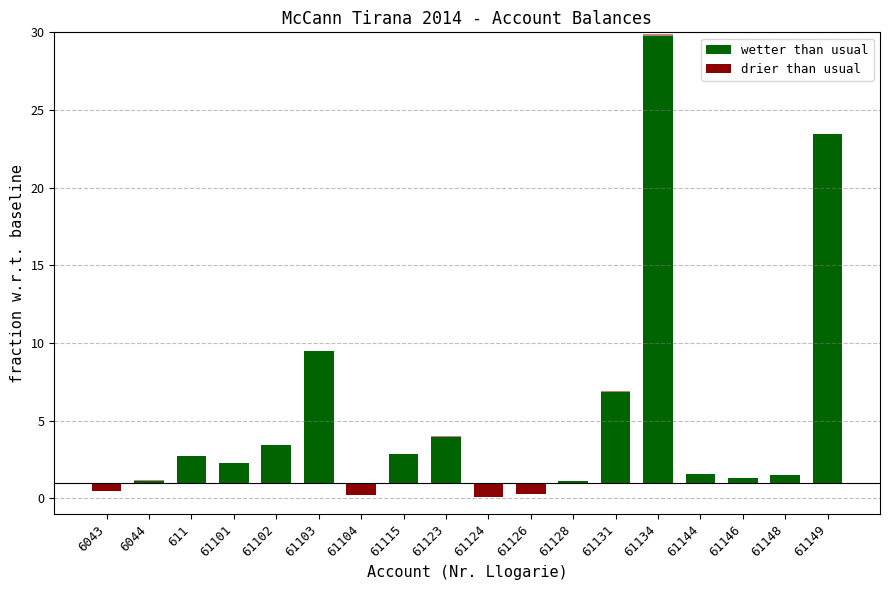

How many data points does each series have?

18